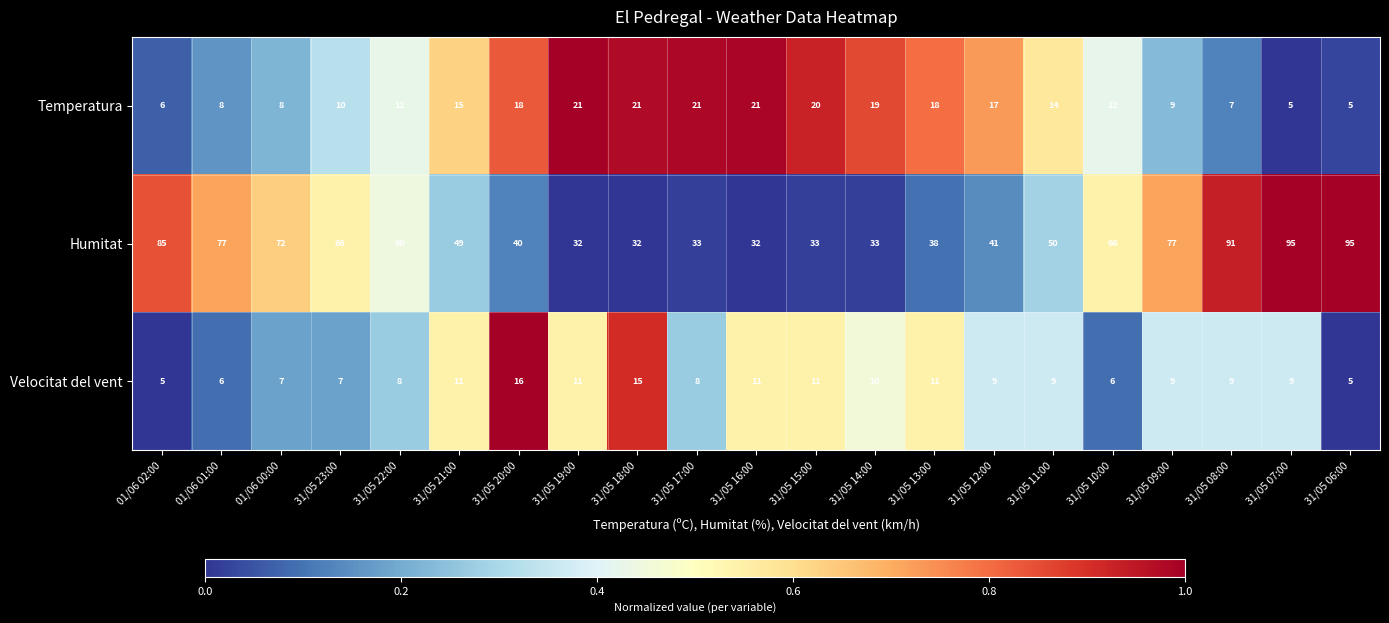

Which series changed the most between 31/05 22:00 and 31/05 11:00?

Humitat